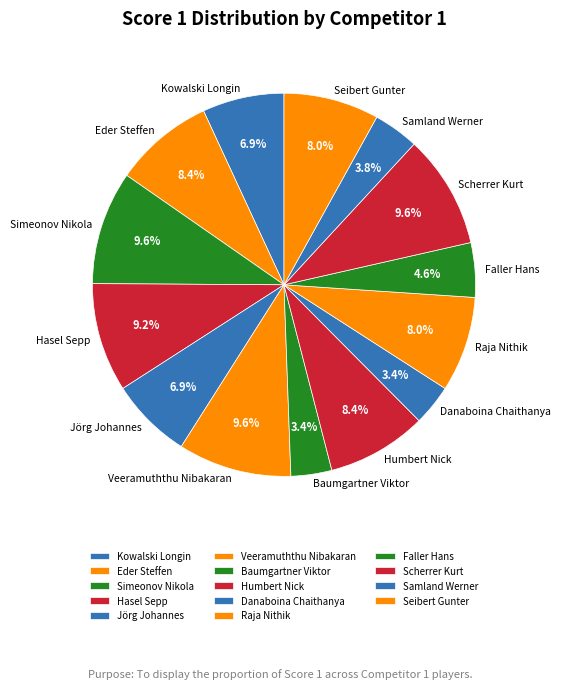

How many slices are in this pie chart?

14